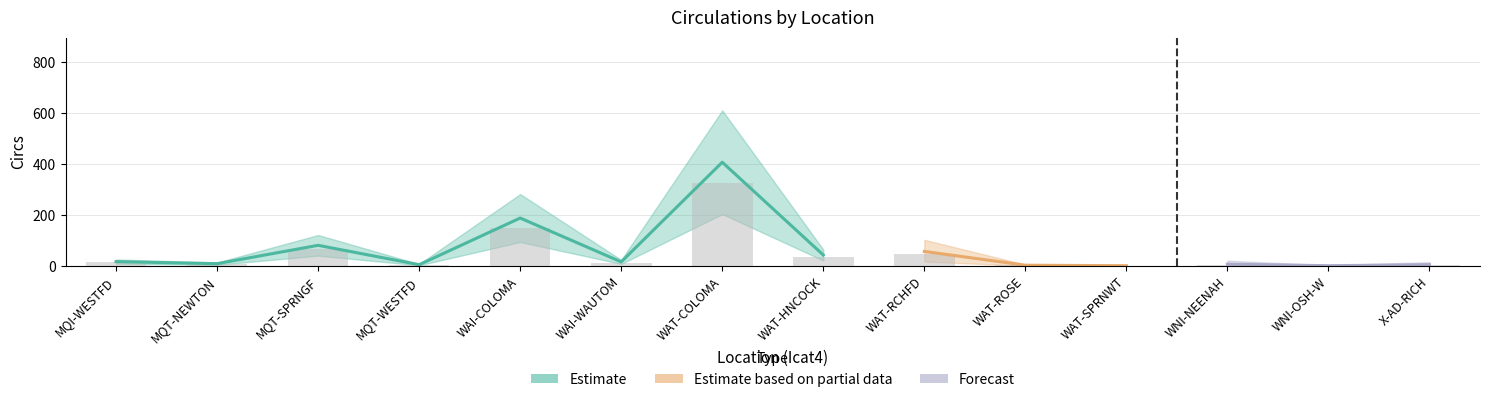

What is the sum of the values at WNI-NEENAH and MQT-WESTFD?

9.6